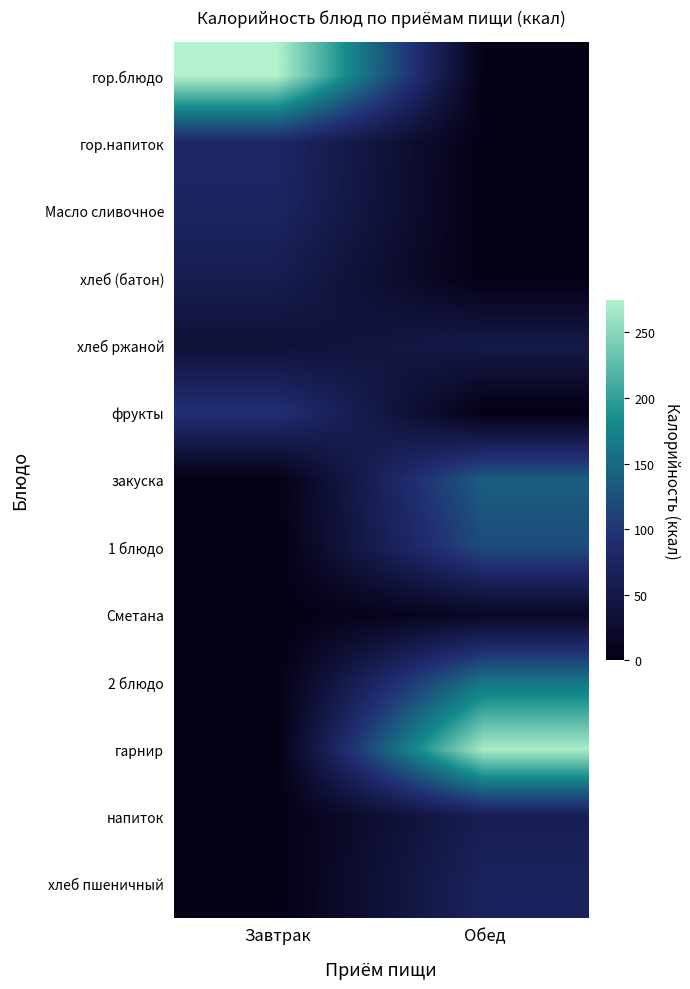

How many distinct data groups are displayed?

13